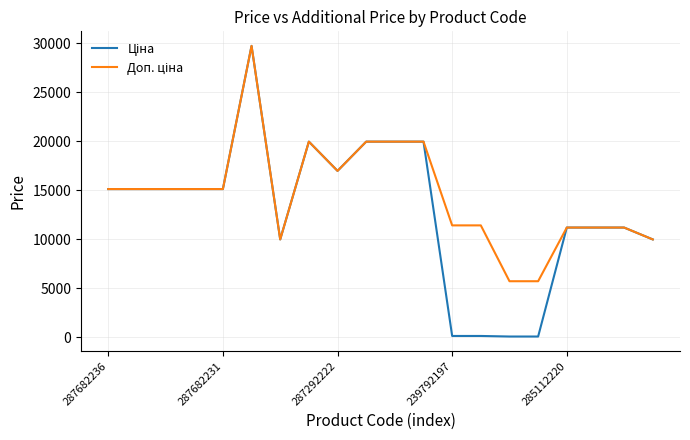

Does the chart have visible grid lines?

Yes